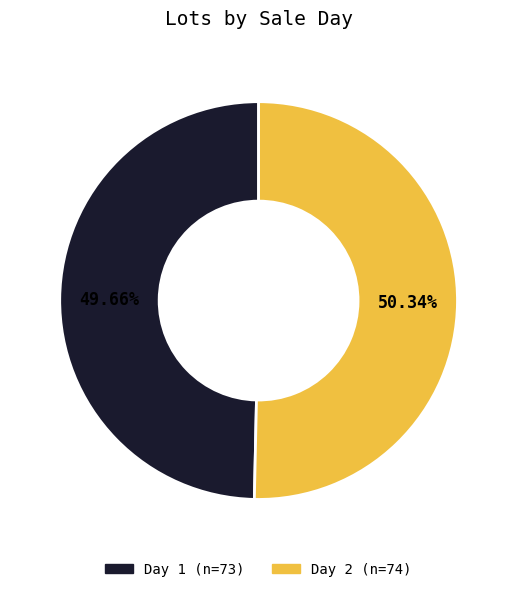

What is the total percentage of Day 1 and Day 2?

100.0%